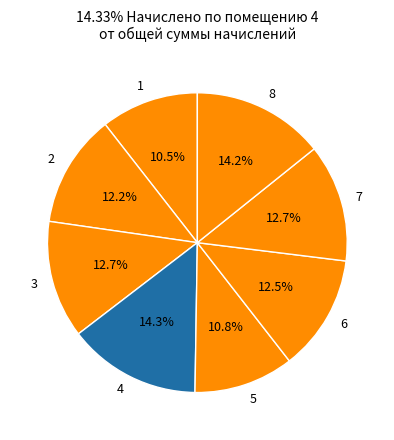

Does 1 represent more than half of the total?

No